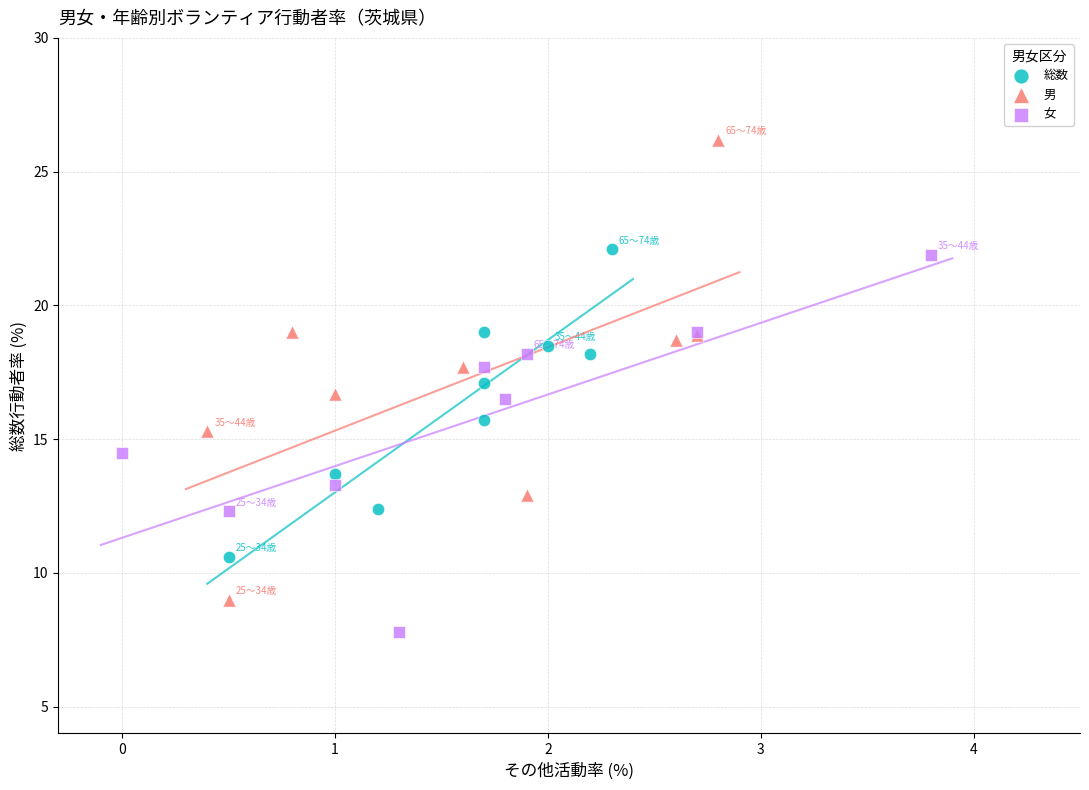

Which series has the widest spread of Y values?

男